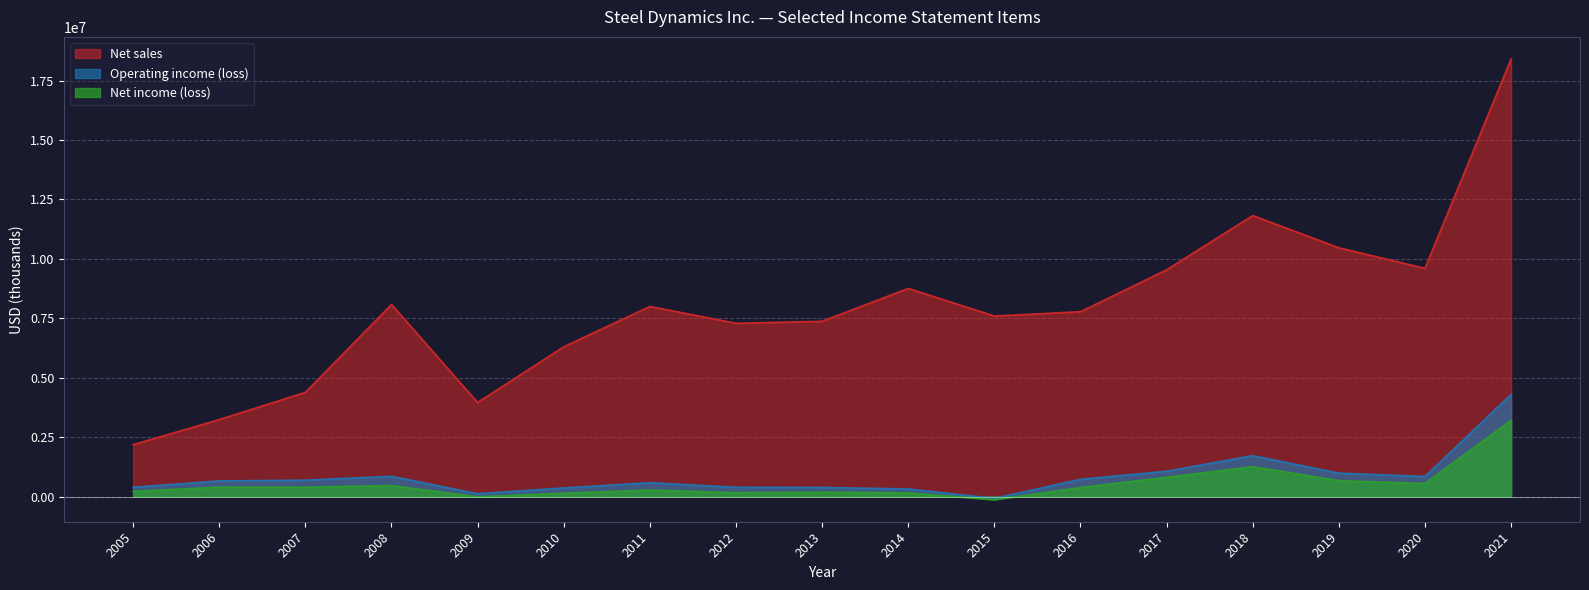

Where is Net income (loss) nearest to the value 1541877?

2018